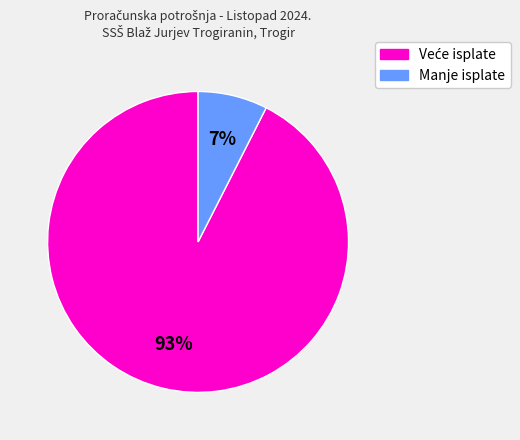

Is there a majority slice in this chart?

Yes